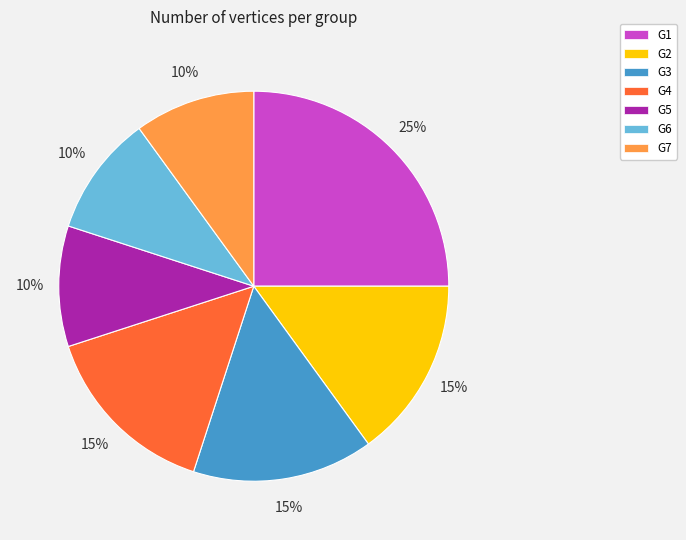

Which slice is the largest?

G1